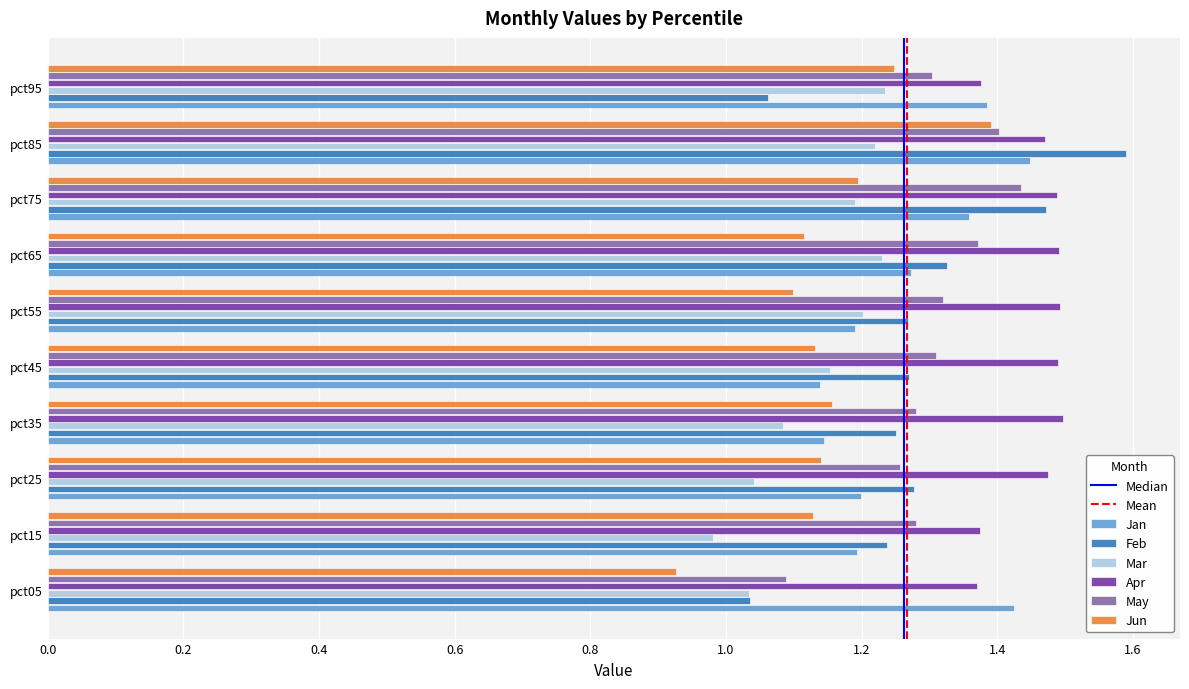

What is the difference between the Feb values at pct05 and pct85?

0.6